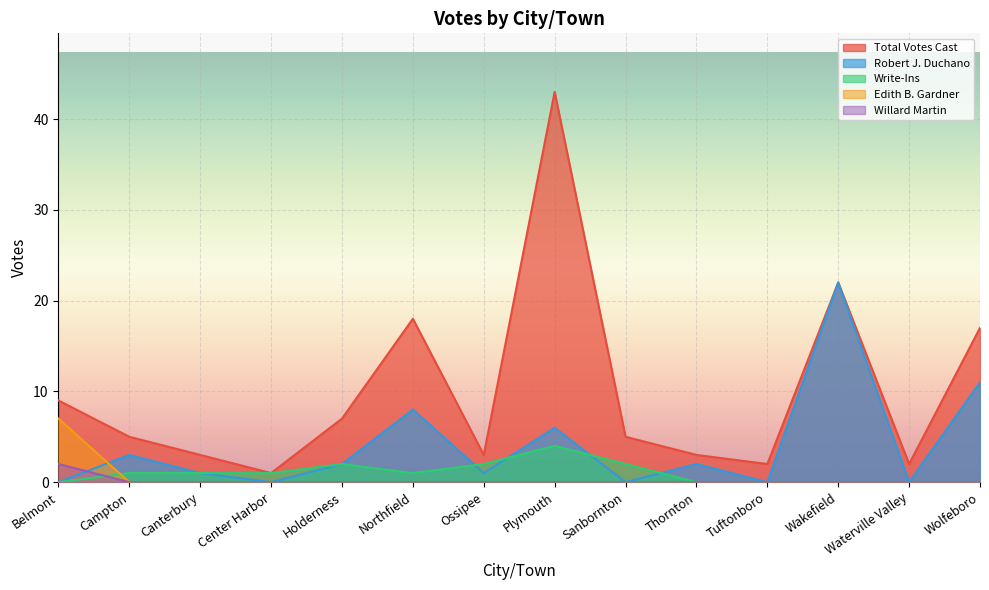

Where do Robert J. Duchano and Willard Martin first cross each other?

Belmont and Campton